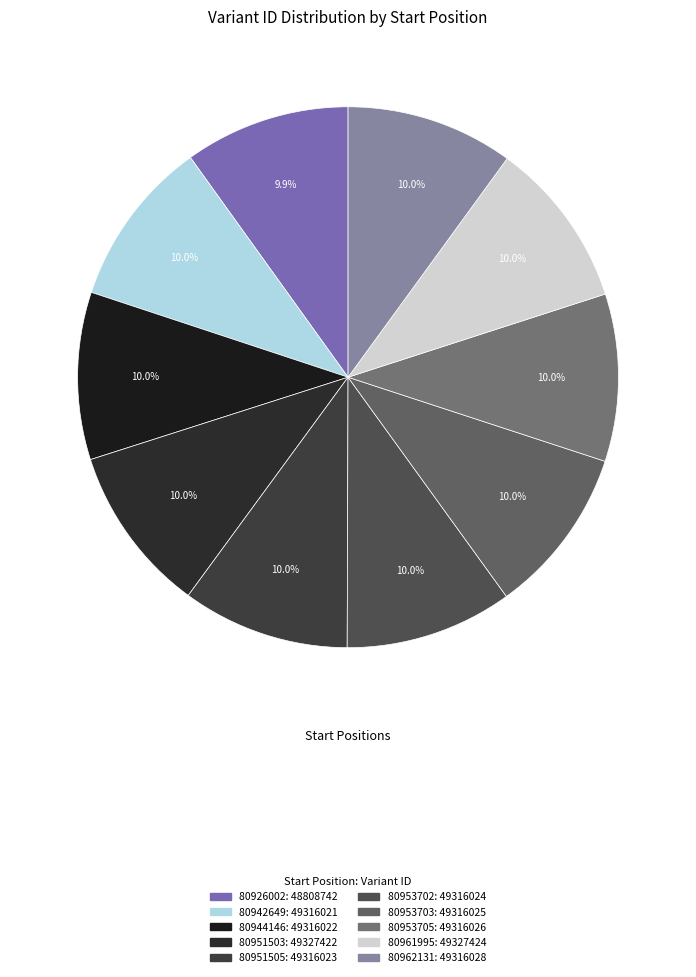

Count the number of slices in the pie.

10